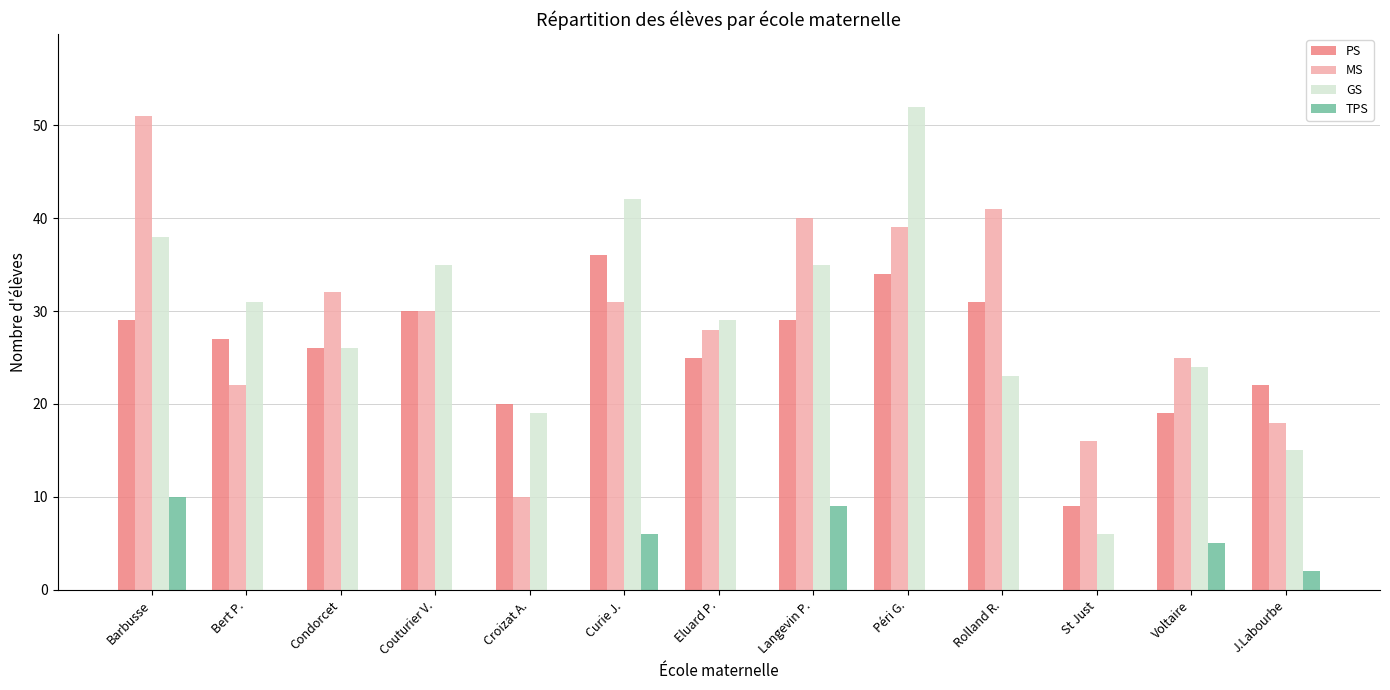

What is the total value across all series at J.Labourbe?

57